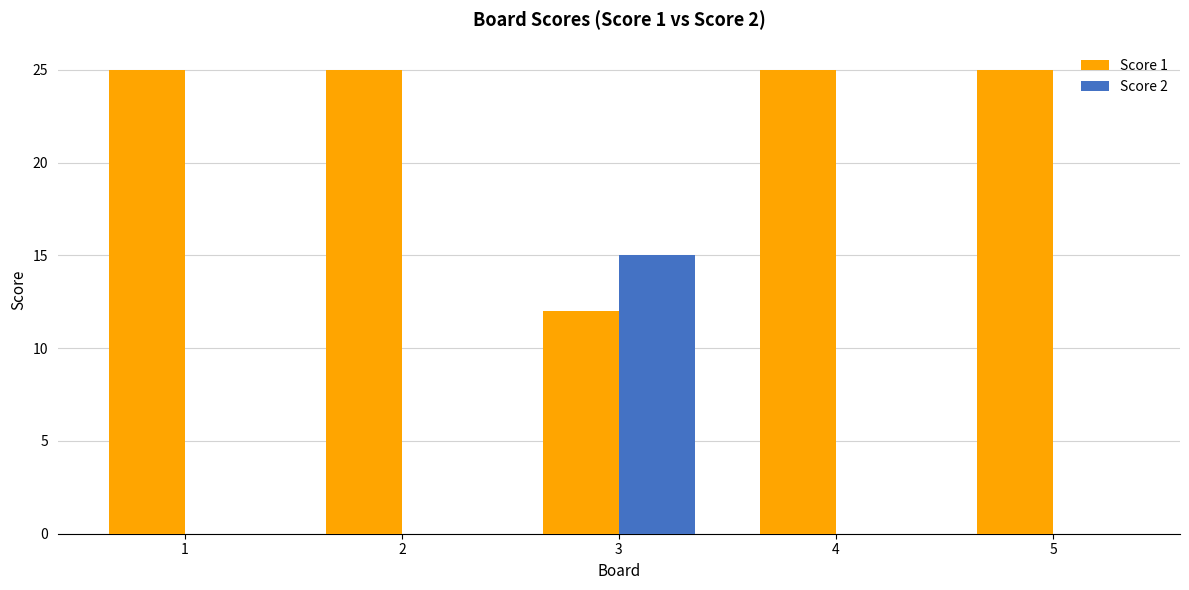

Is it true that Score 2 equals 15 at 3?

True